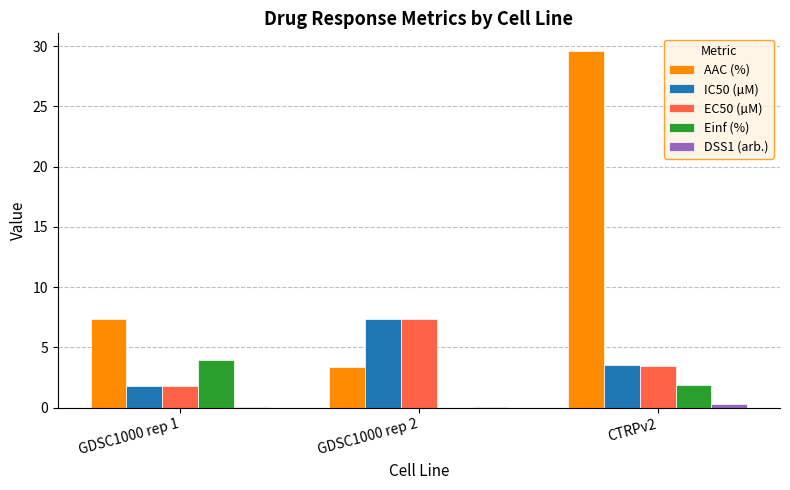

What is the maximum value shown in the chart?

29.6